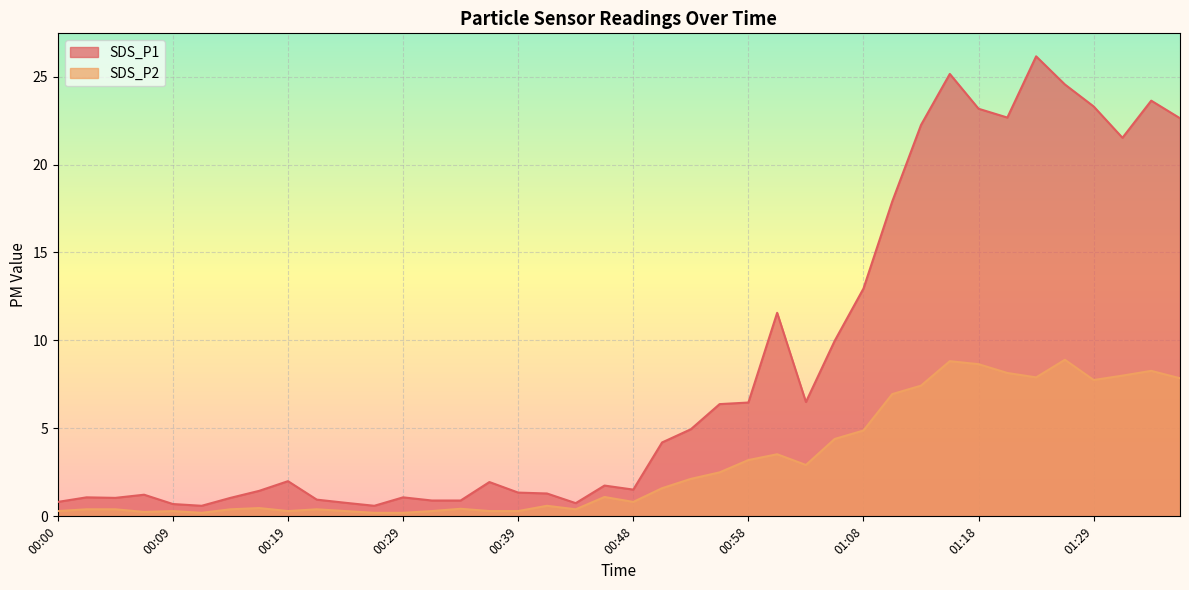

Rank the categories by SDS_P2 value from highest to lowest.

01:26, 01:16, 01:18, 01:34, 01:21, 01:32, 01:24, 01:36, 01:29, 01:13, 01:11, 01:08, 01:05, 01:00, 00:58, 01:03, 00:56, 00:53, 00:51, 00:46, 00:48, 00:41, 00:17, 00:34, 00:02, 00:05, 00:14, 00:22, 00:43, 00:00, 00:09, 00:19, 00:24, 00:31, 00:36, 00:39, 00:07, 00:12, 00:26, 00:29